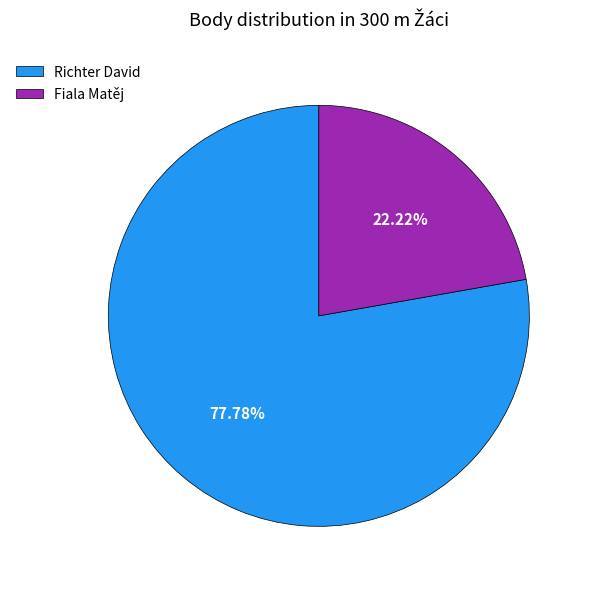

Which category has the biggest portion of the pie?

Richter David